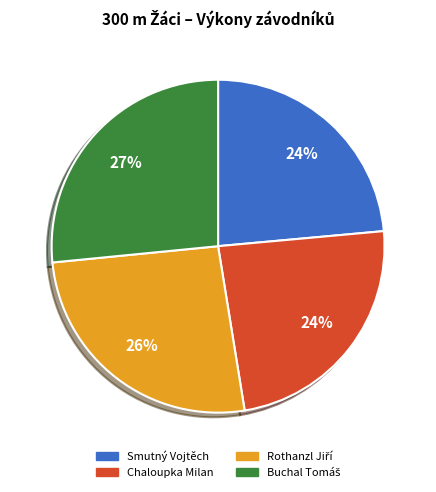

To the nearest percent, what is the average slice percentage?

25%